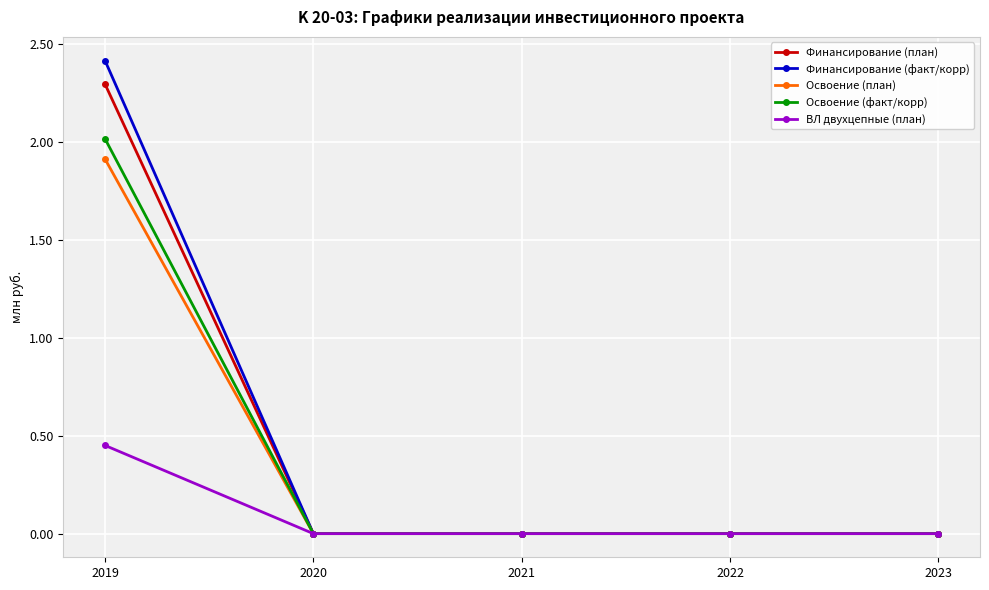

Which category has the highest value across all series?

2019